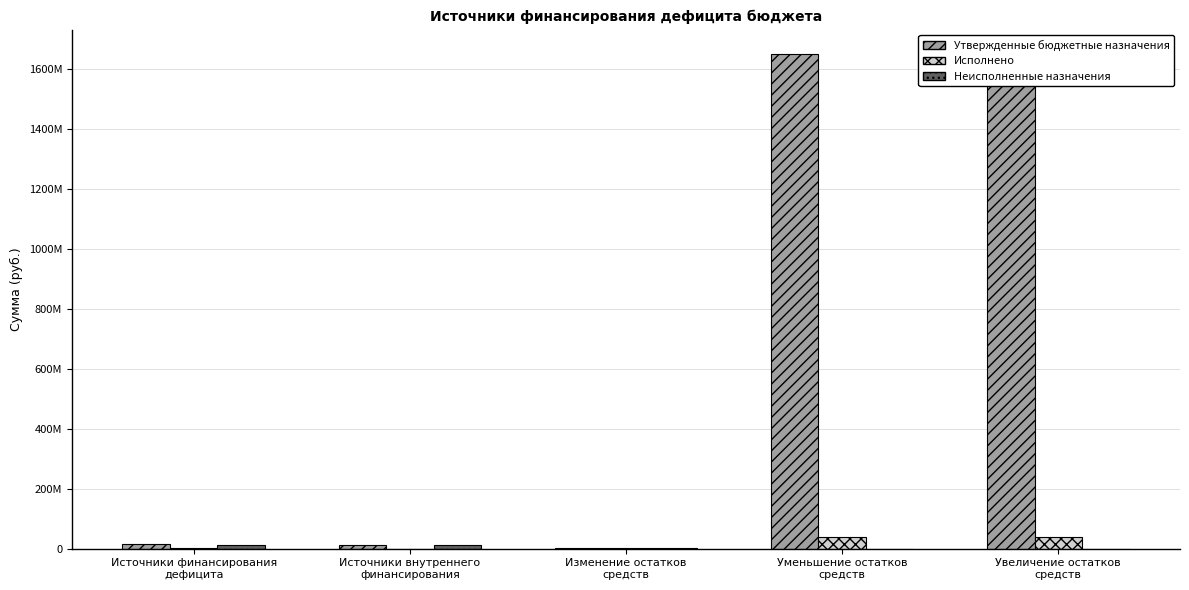

What is the difference between the Исполнено values at Увеличение остатков
средств and Уменьшение остатков
средств?

1381877.5